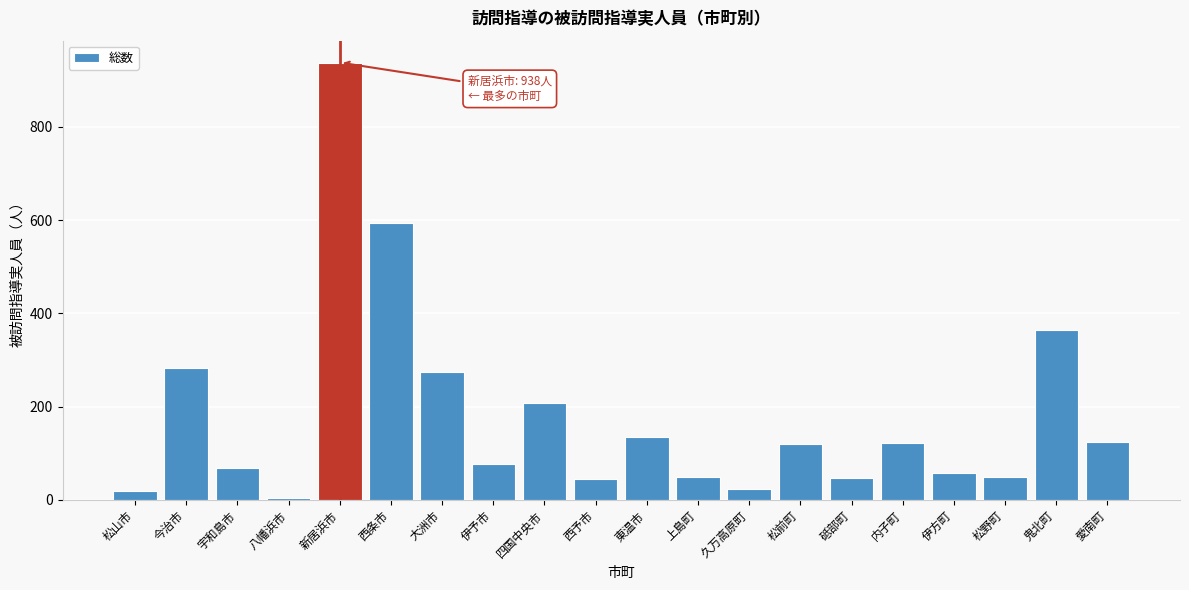

What is the ratio of the value at 新居浜市 to the value at 松野町?

18.8